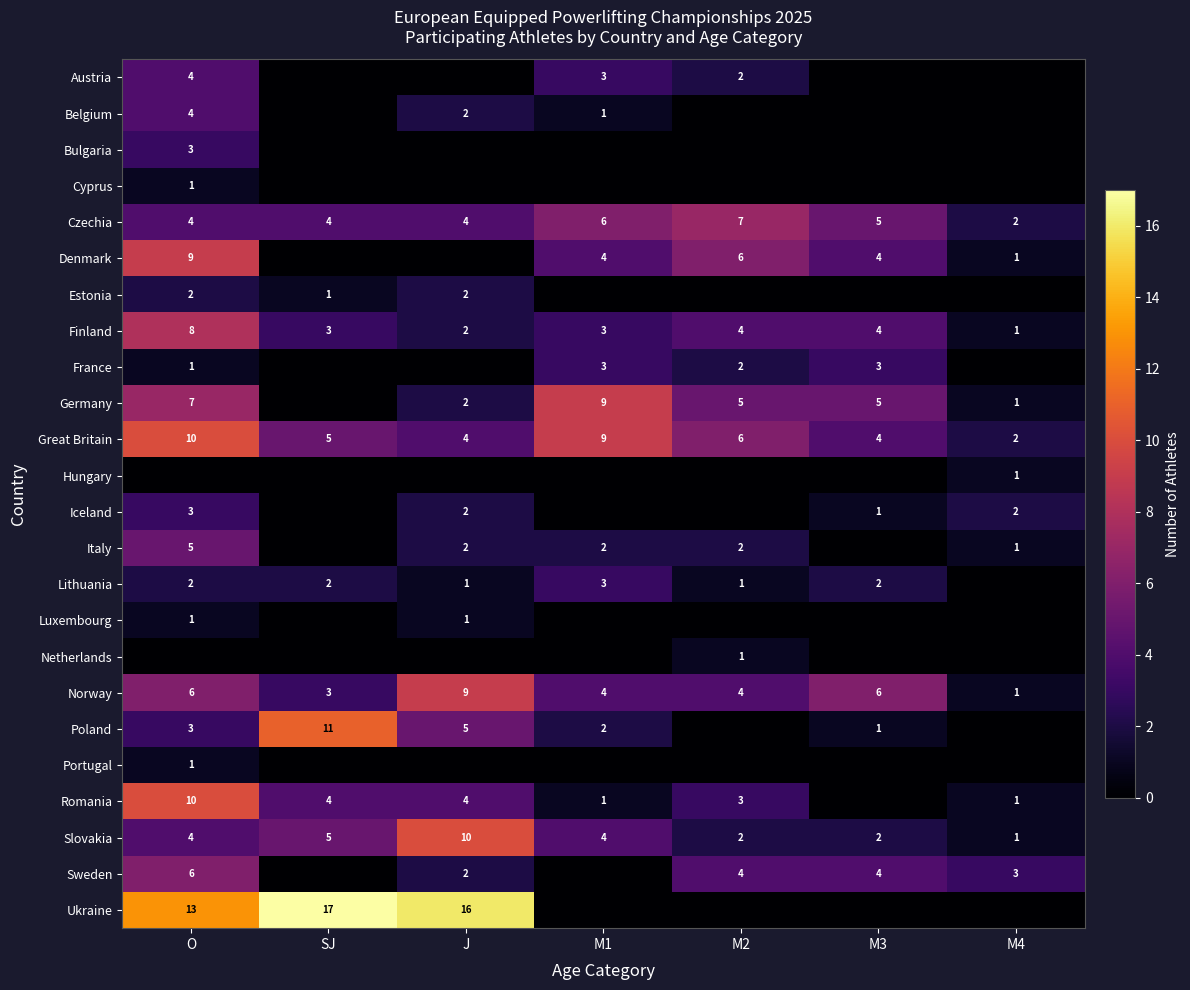

True or false: Slovakia has a value of 3 at M2.

False